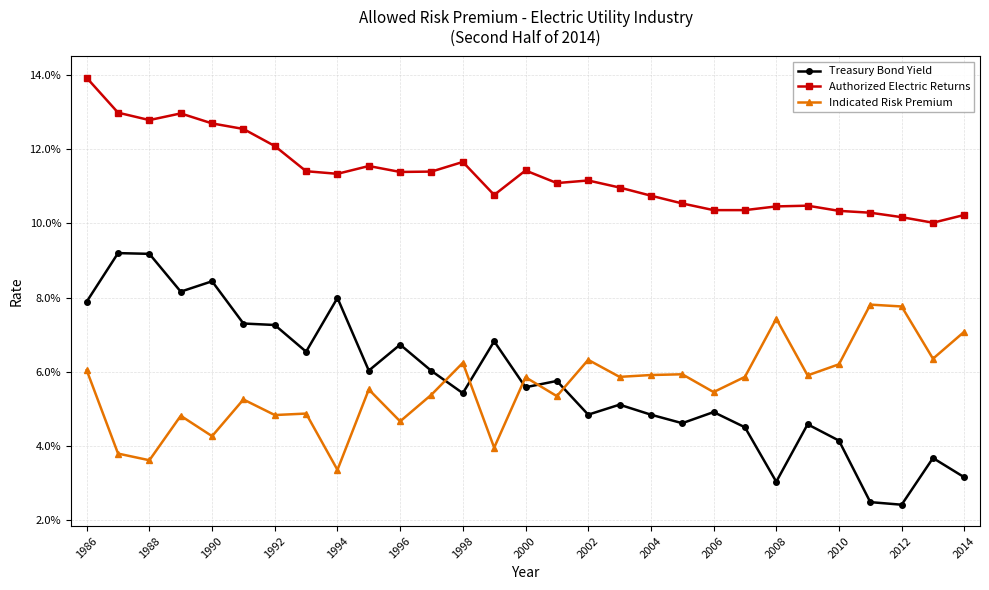

How many times do Treasury Bond Yield and Indicated Risk Premium cross each other?

5